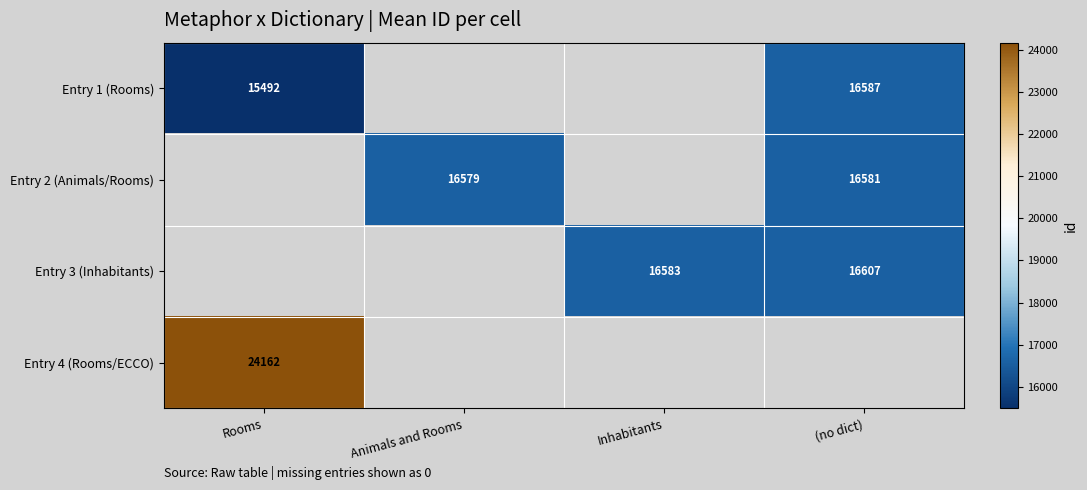

The Entry 3 (Inhabitants) series shows 16583 at Inhabitants. True or false?

True